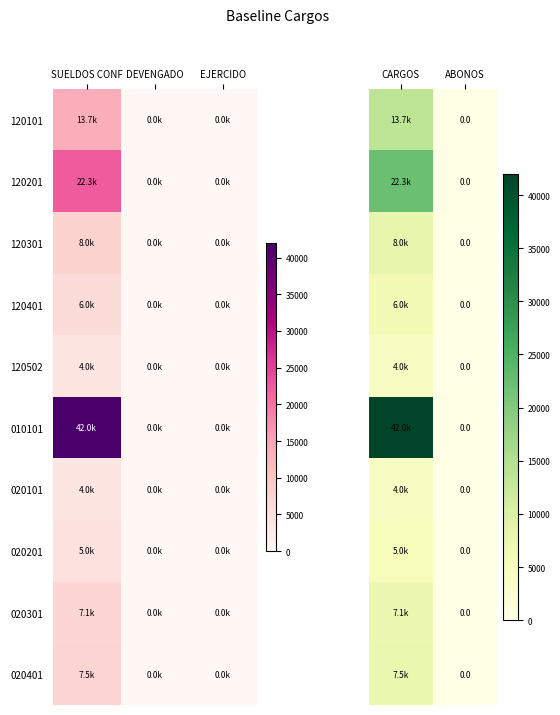

The value of 120401 at ABONOS is 0.0. True or false?

True